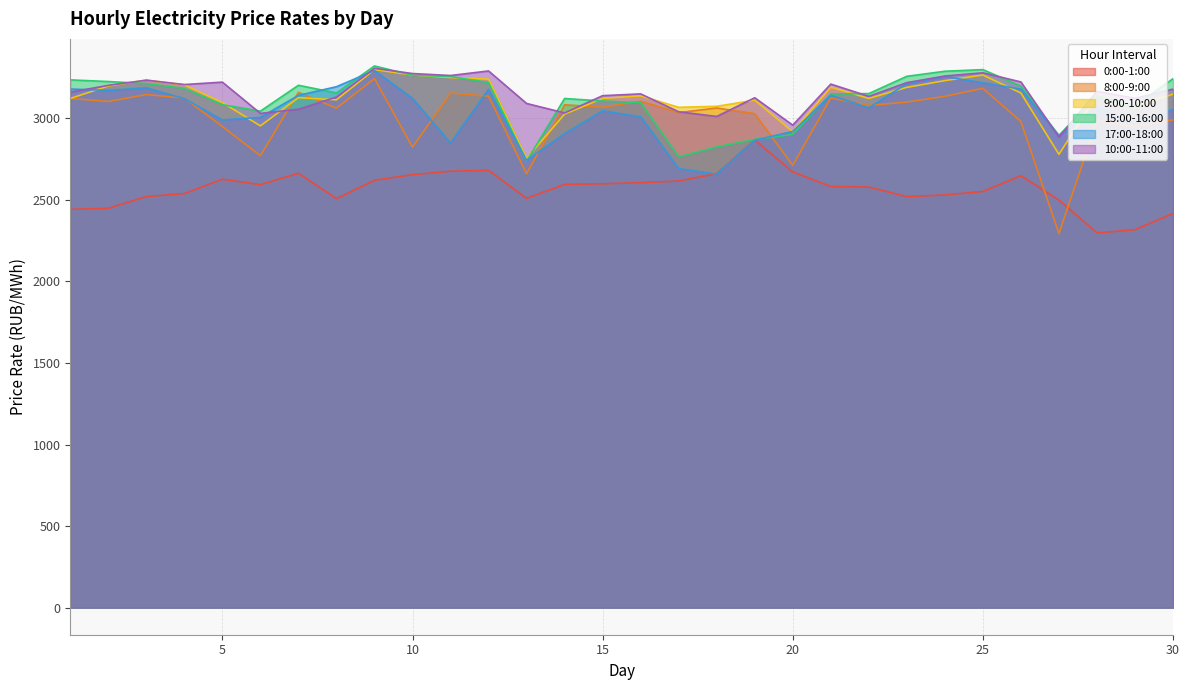

True or false: 8:00-9:00 and 9:00-10:00 cross at least once.

True